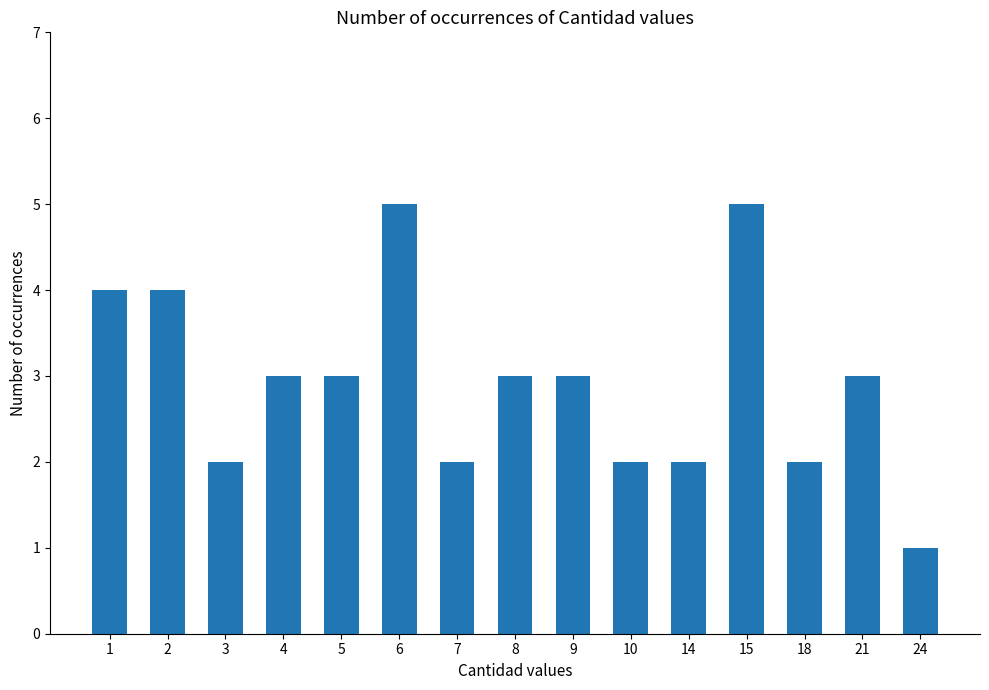

Approximately how many times larger is the value at 6 compared to 3?

2.5